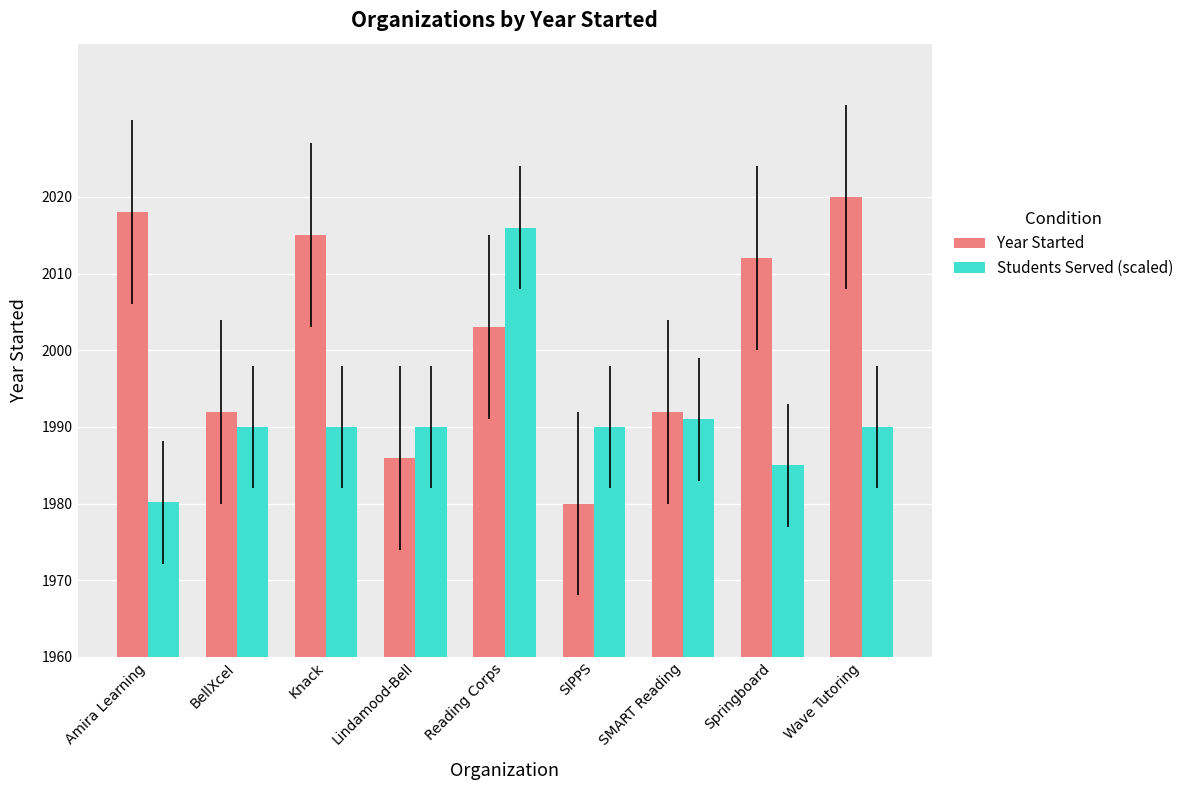

Reading right to left, extract all data points from this chart.

Year Started: 2020.0	2012.0	1992.0	1980.0	2003.0	1986.0	2015.0	1992.0	2018.0
Students Served (scaled): 1990.0	1985.0	1991.0	1990.0	2016.0	1990.0	1990.0	1990.0	1980.1